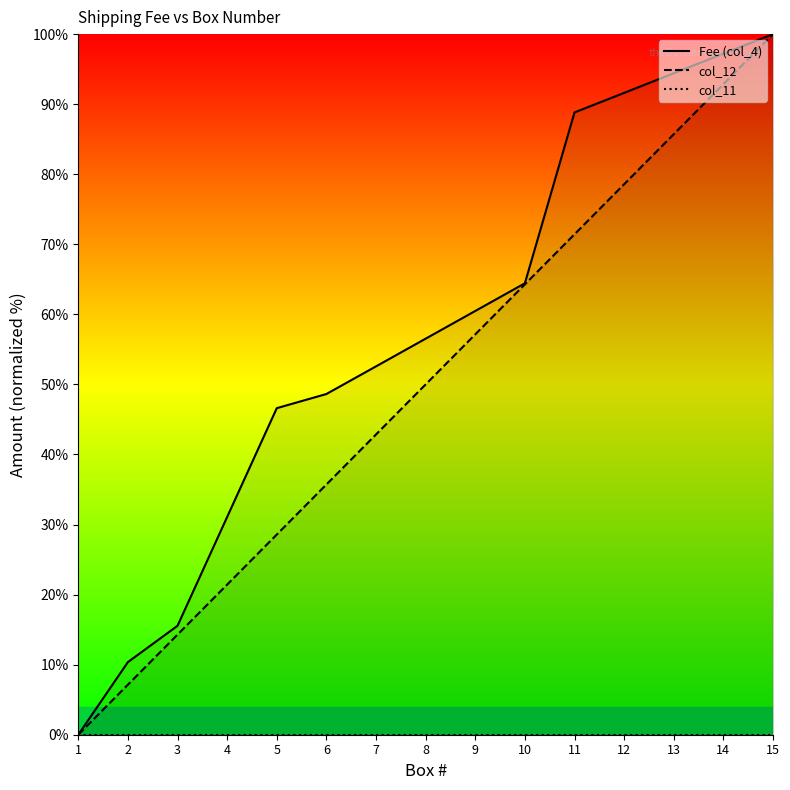

At which category is the sum across all series the highest?

15